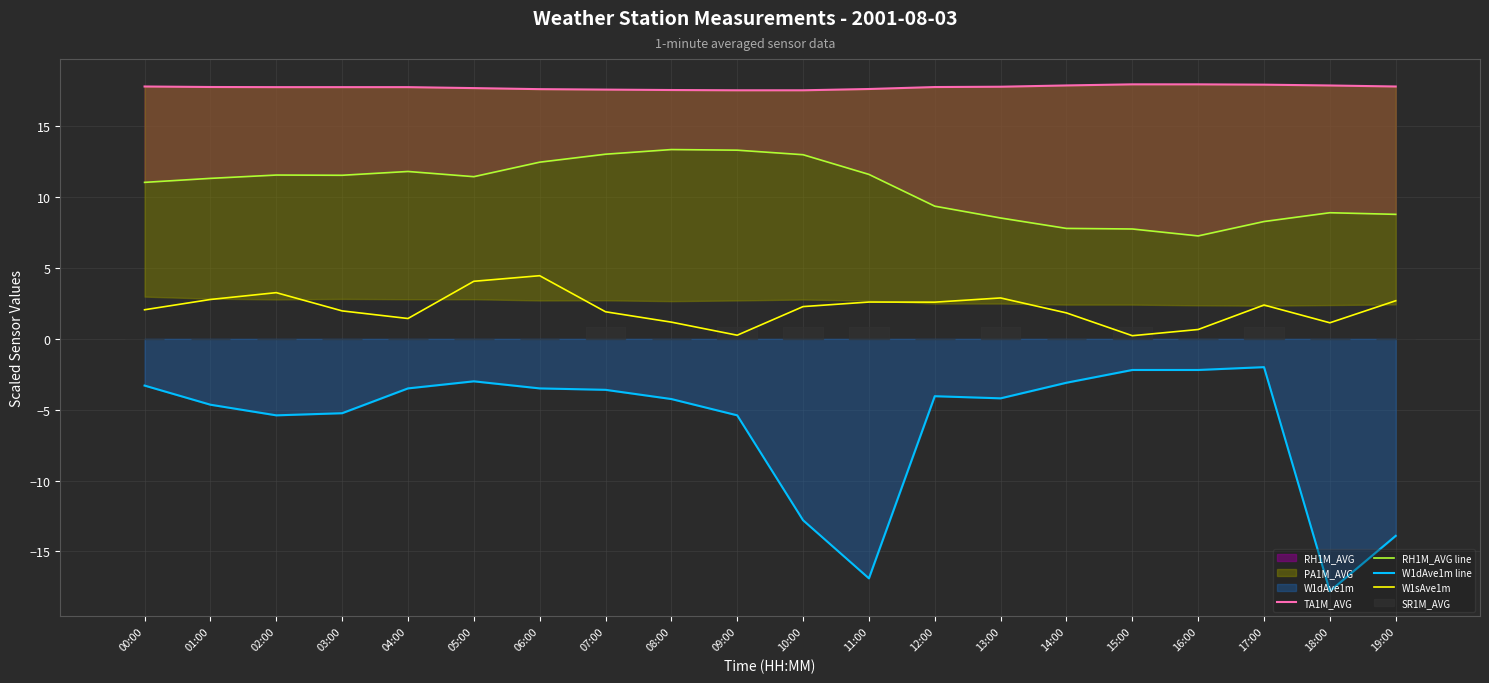

What is the label of the 20th point from the right?

00:00